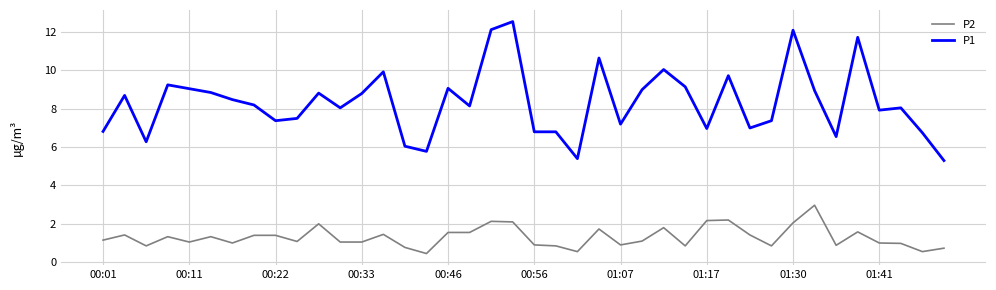

True or false: P2 and P1 cross at least once.

False